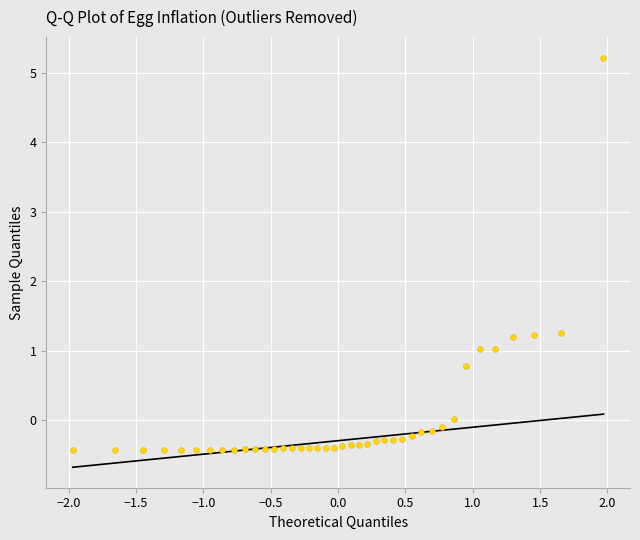

What is the range of X values (max minus min)?

3.9